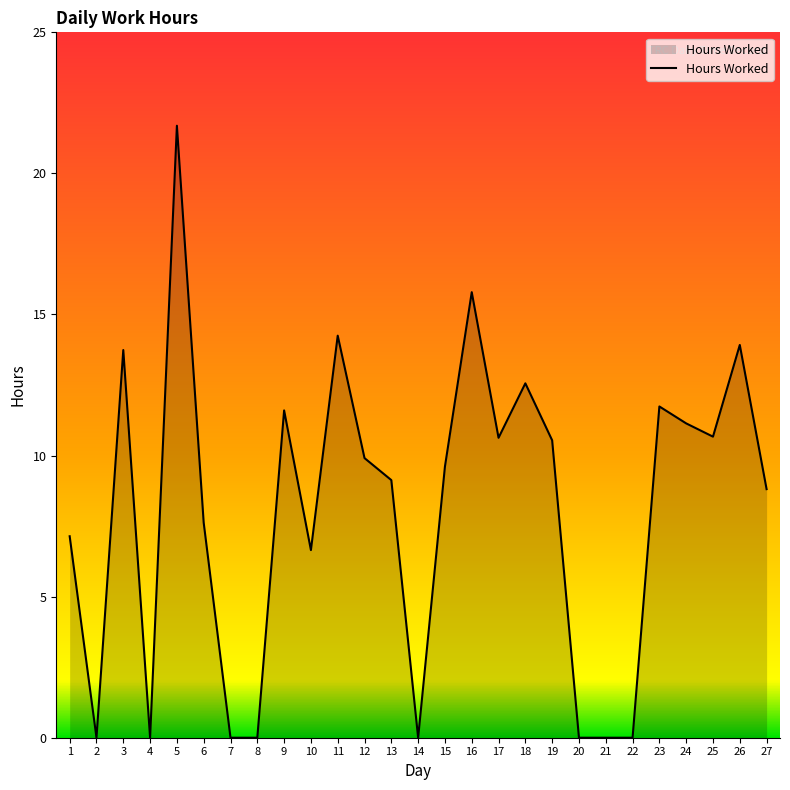

Where is the first local minimum?

2